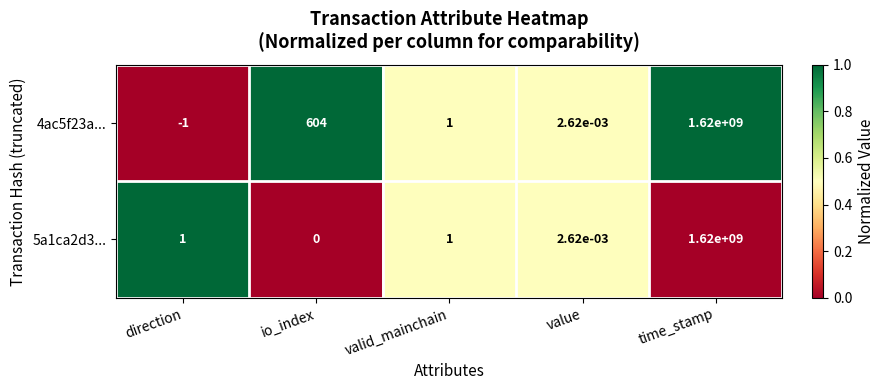

At how many categories does at least one series exceed 0?

5